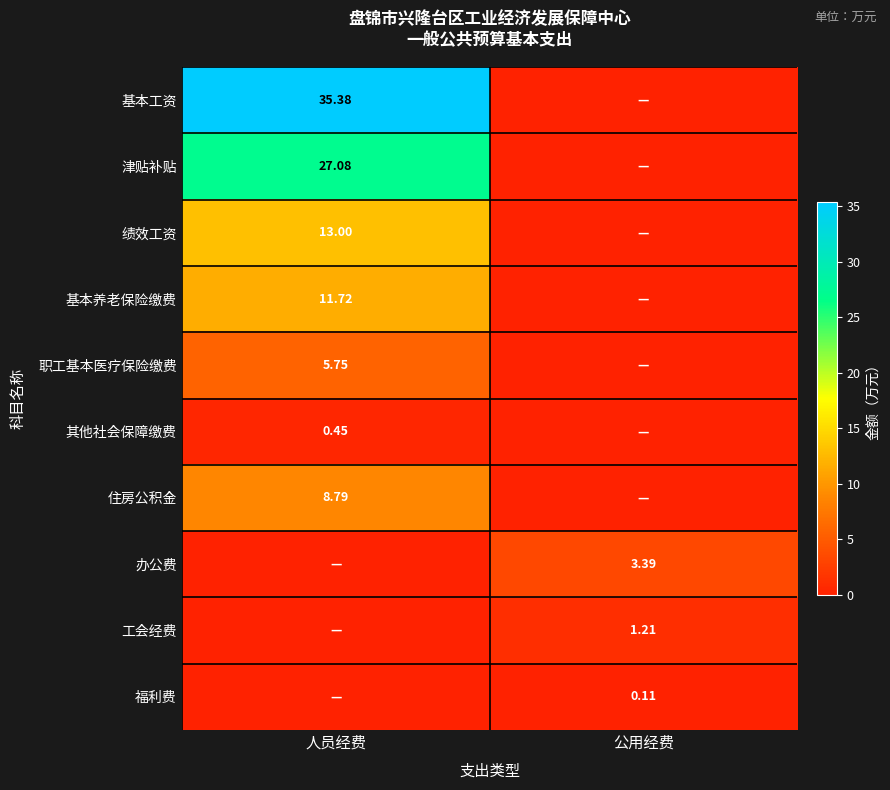

What is the greatest value displayed?

35.4